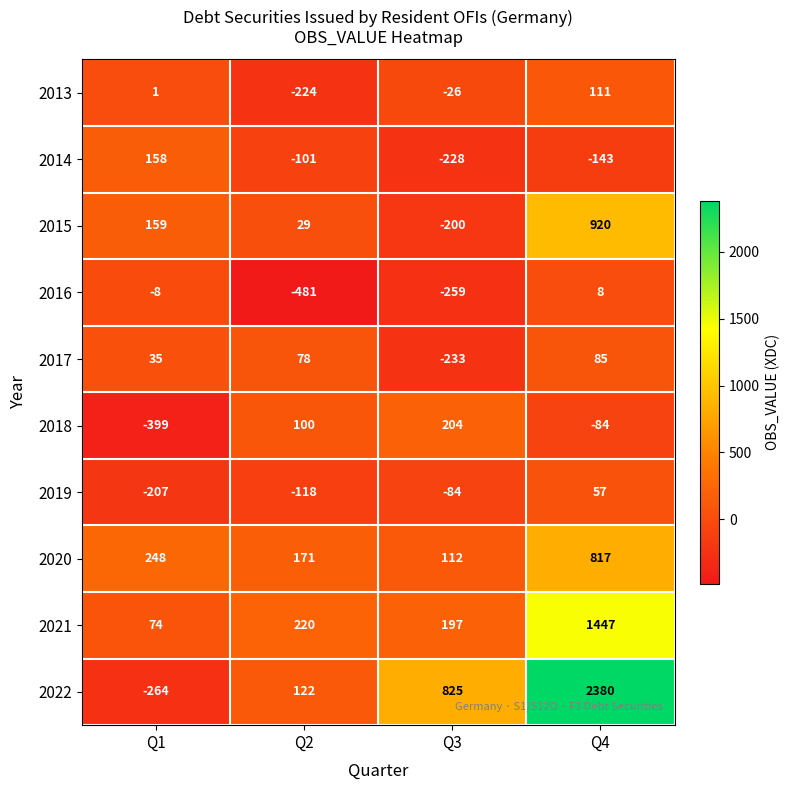

Is it true that 2021 equals 220 at Q2?

True